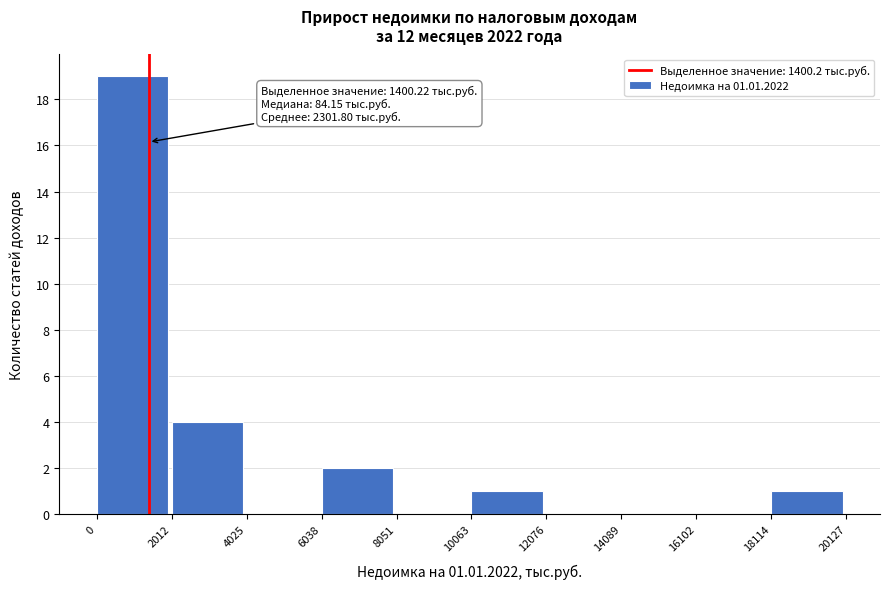

Which range on the x-axis has the tallest bar?

0 to 2012